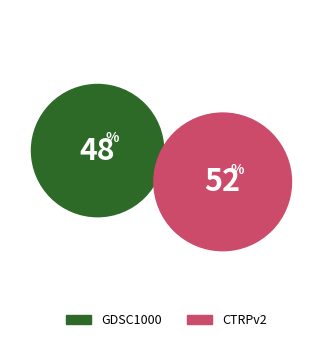

Which category accounts for the majority?

CTRPv2